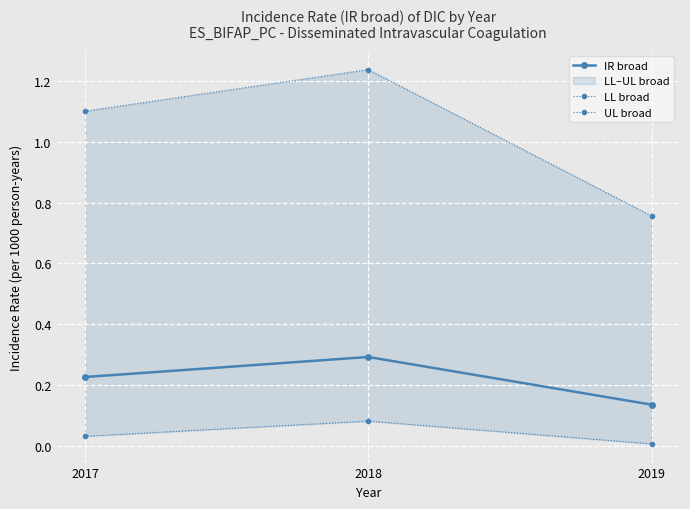

Rank the categories by IR broad value from lowest to highest.

2019, 2017, 2018